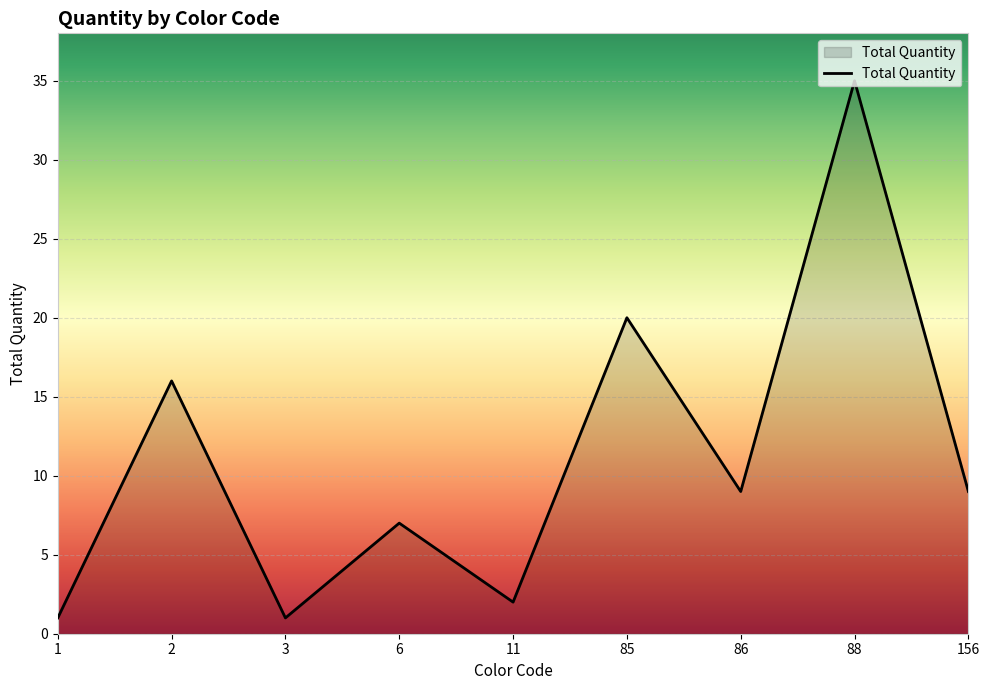

Which label corresponds to the largest value in the chart?

88